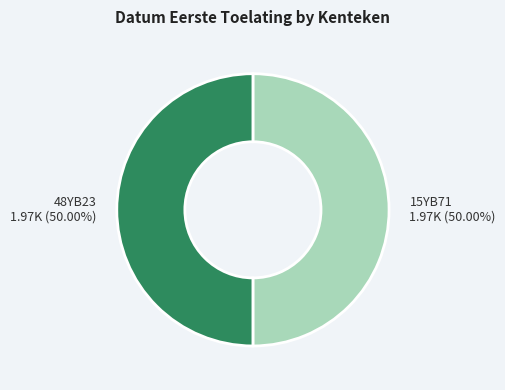

Is the sum of 48YB23 1.97K (50.00%) and 15YB71 1.97K (50.00%) greater than half?

Yes